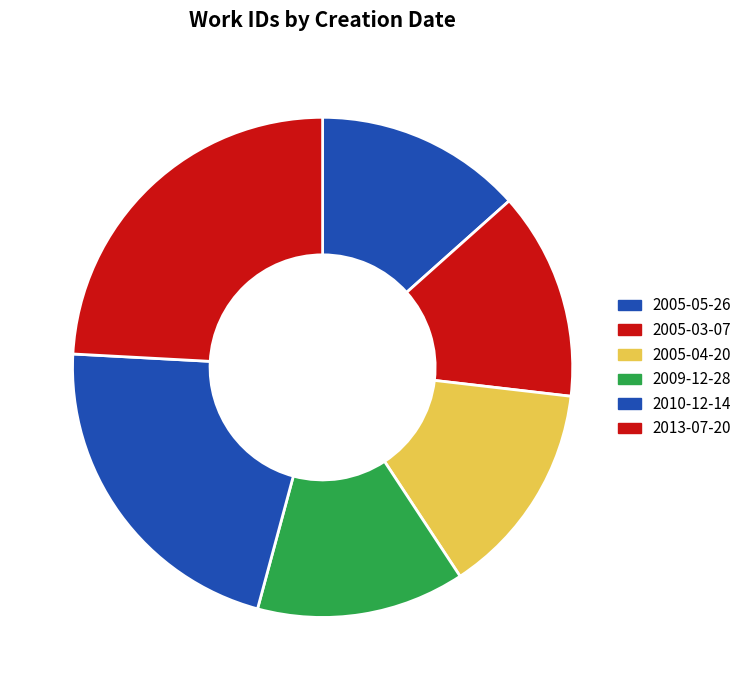

Count the number of slices in the pie.

6